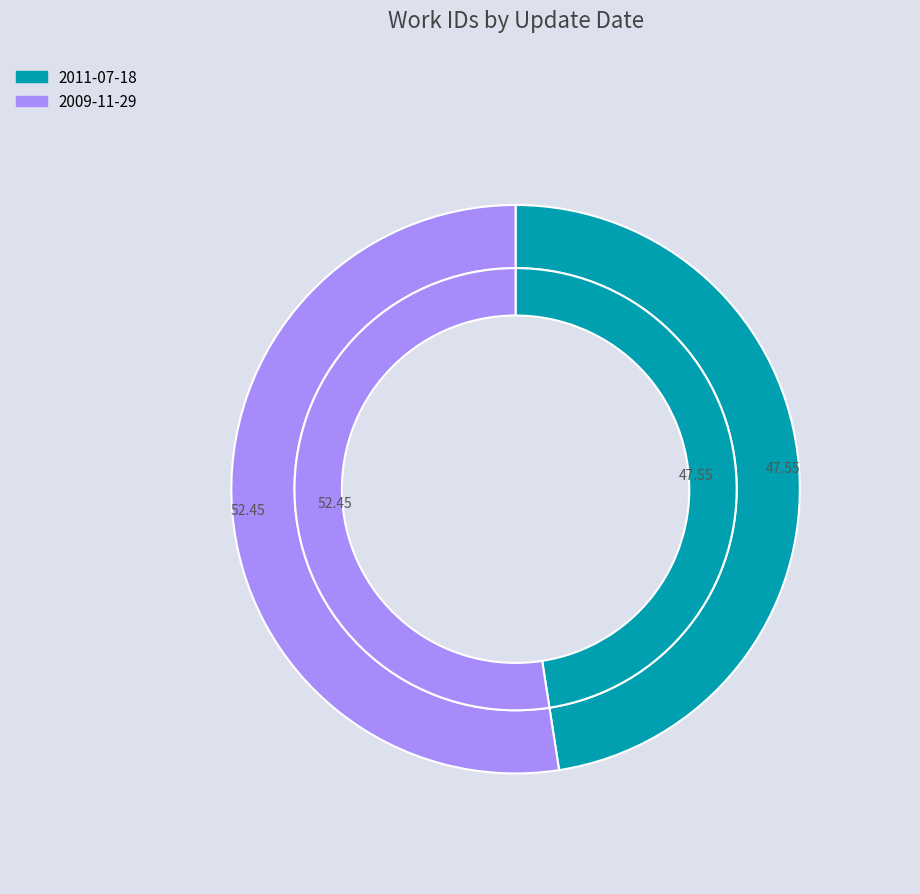

Count the number of slices in the pie.

2